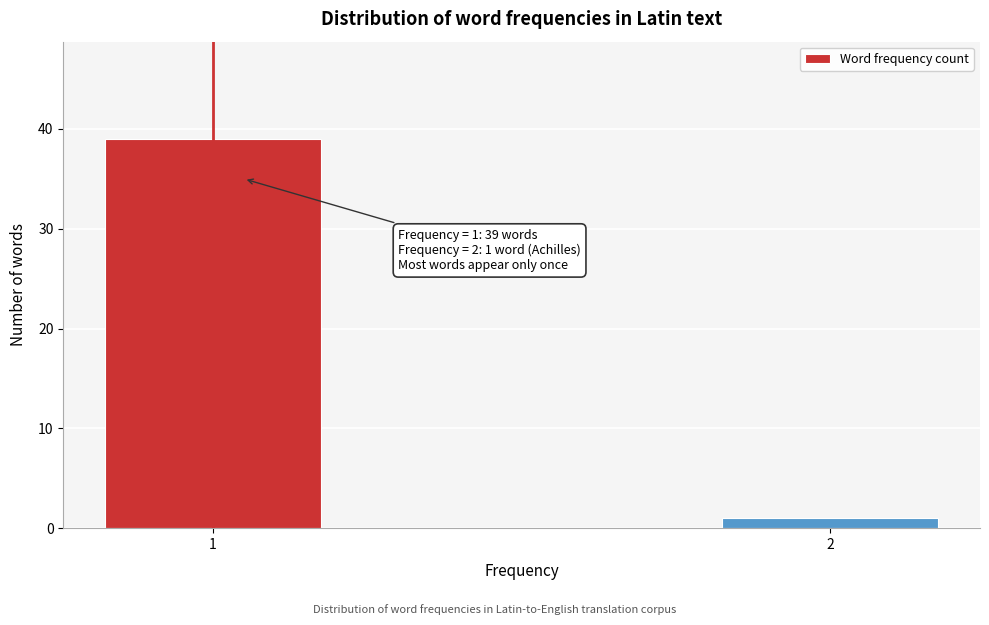

Reading right to left, list all the values displayed in this chart.

1	39